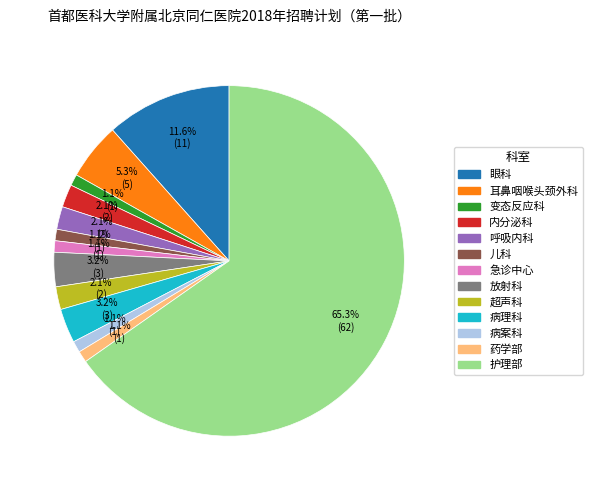

Is there any slice that represents more than half of the pie?

Yes